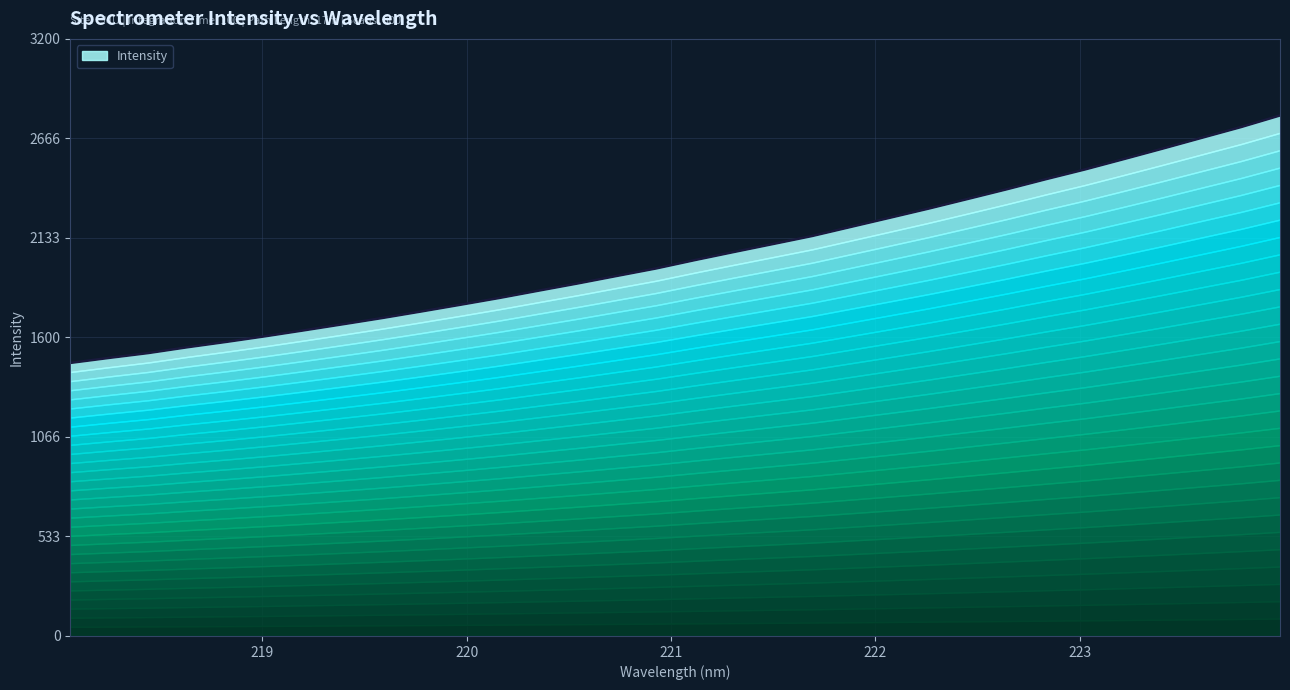

At which label does the data first exceed 2014?

221.1174